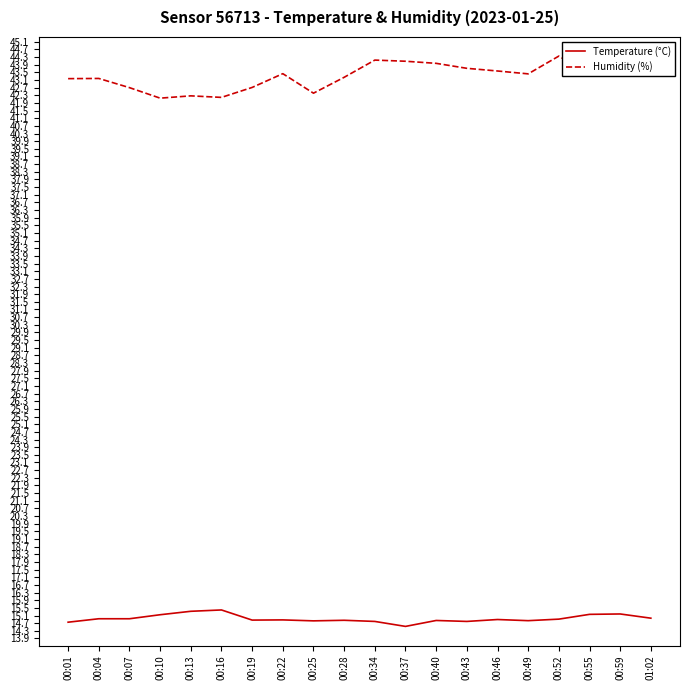

What is the difference between the highest and lowest values at 00:55?

28.2